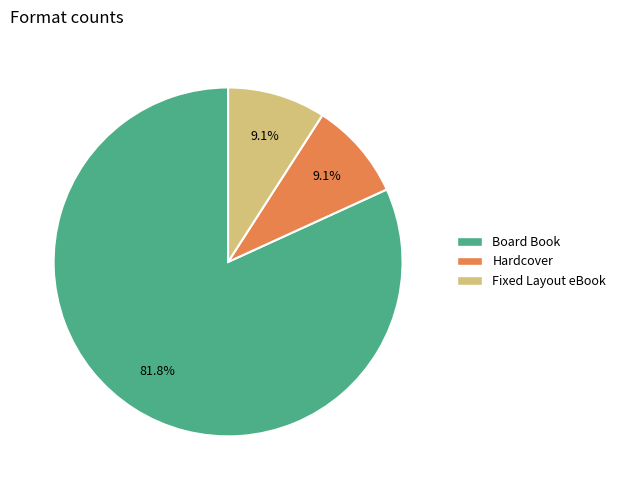

Is there any slice that represents more than half of the pie?

Yes